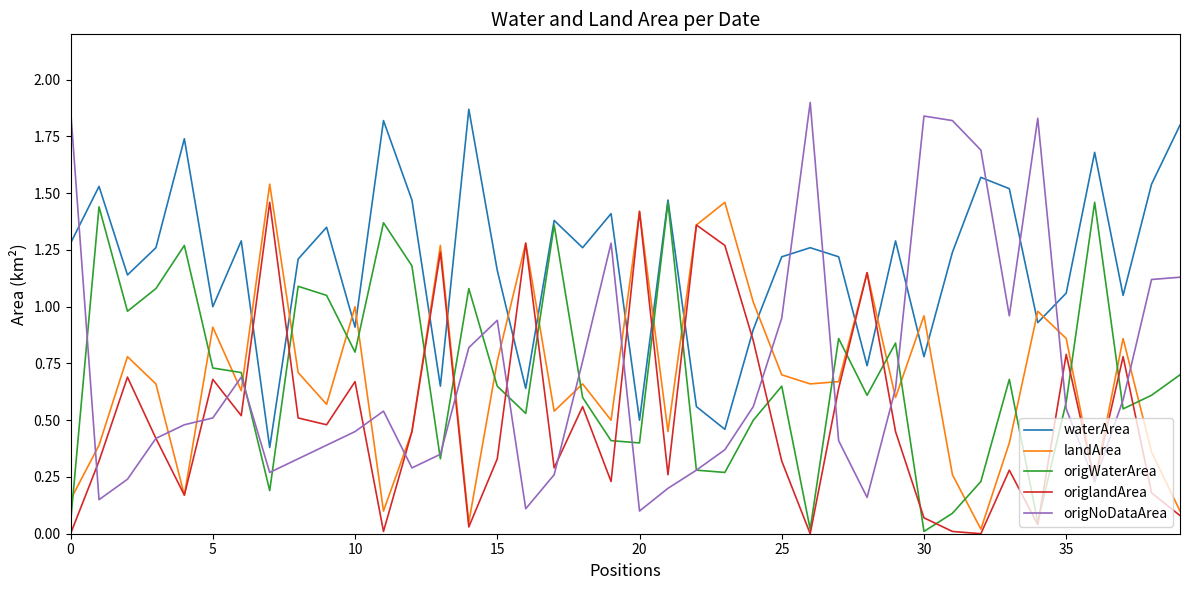

Which series has the widest spread of values?

origNoDataArea